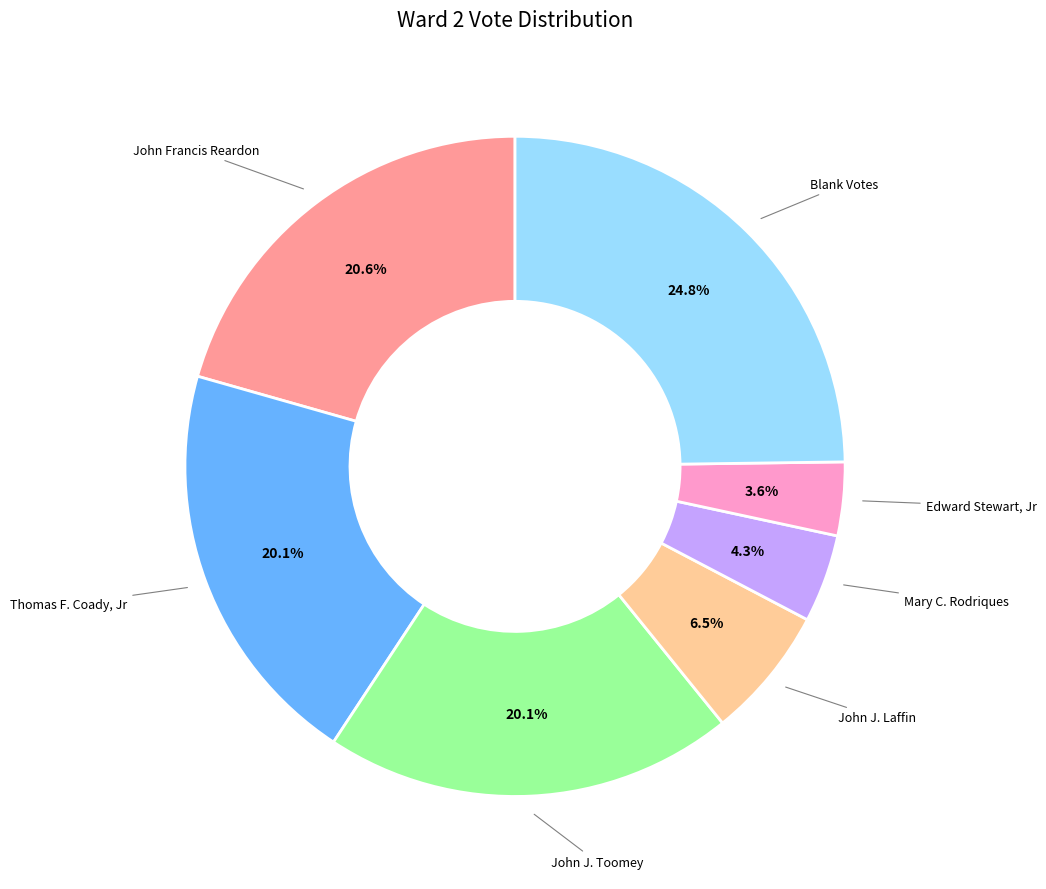

To the nearest percent, what is the average slice percentage?

14%